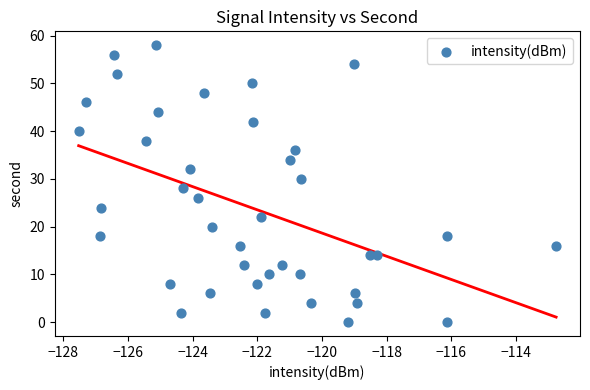

What is the range of Y values (max minus min)?

58